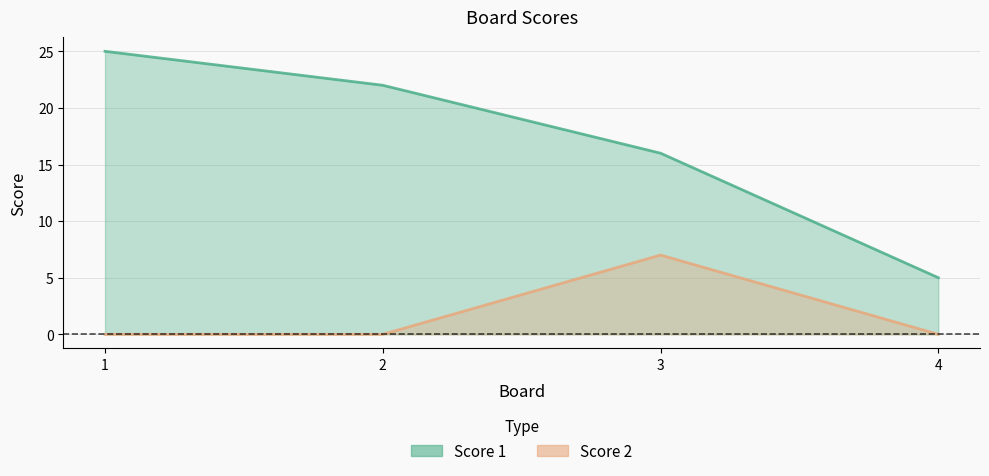

Which series has the largest range (max minus min)?

Score 1 line